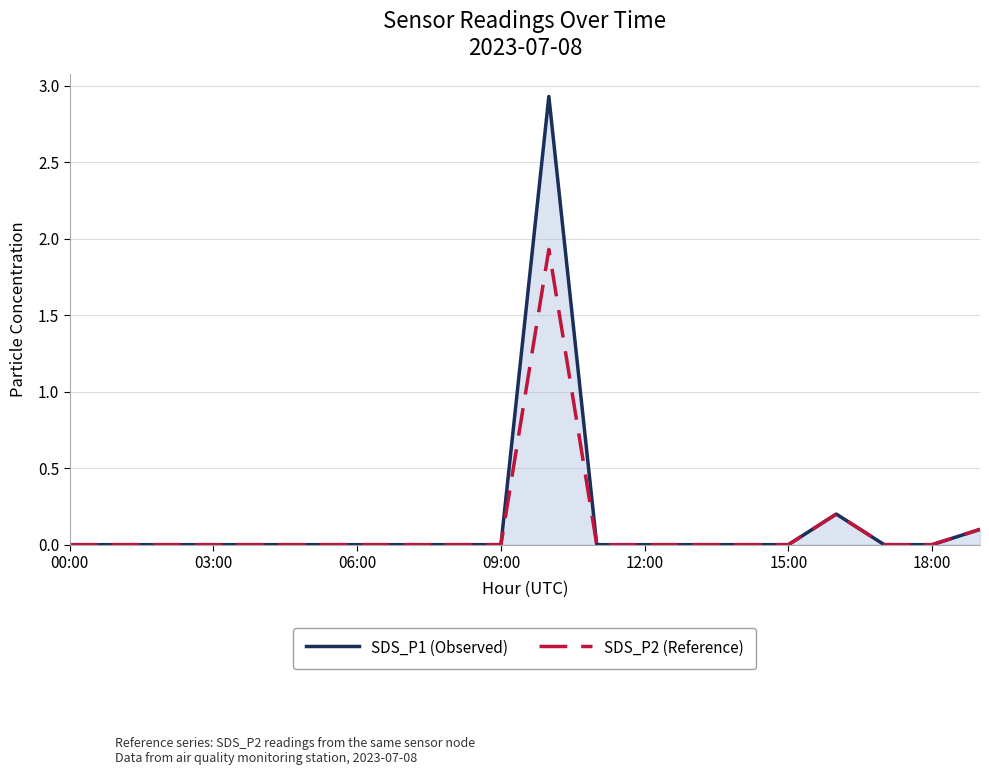

Which series has the largest range (max minus min)?

SDS_P1 (Observed)